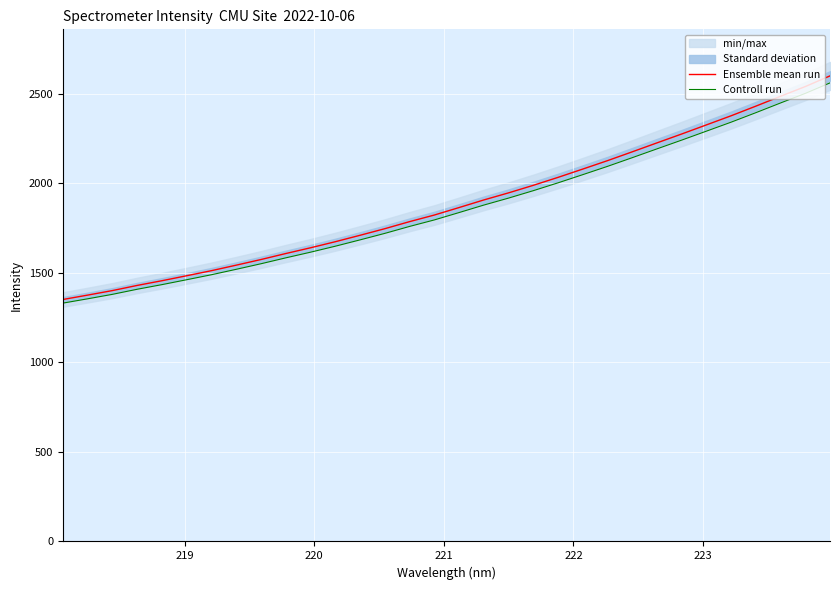

What is the maximum value for Controll run?

2559.6